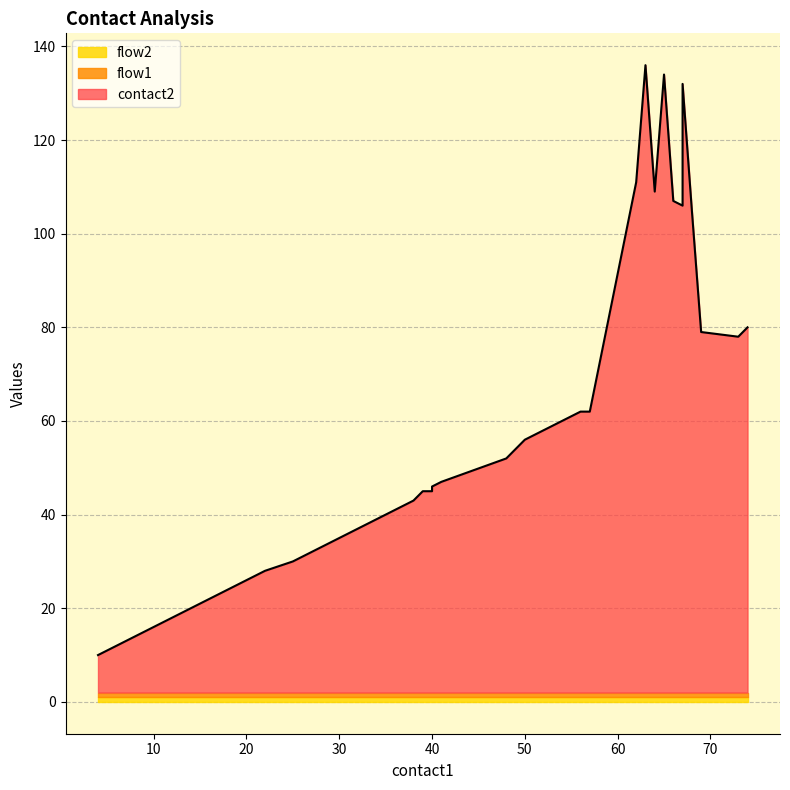

True or false: flow2 has more than 0 points higher than both neighbors.

False